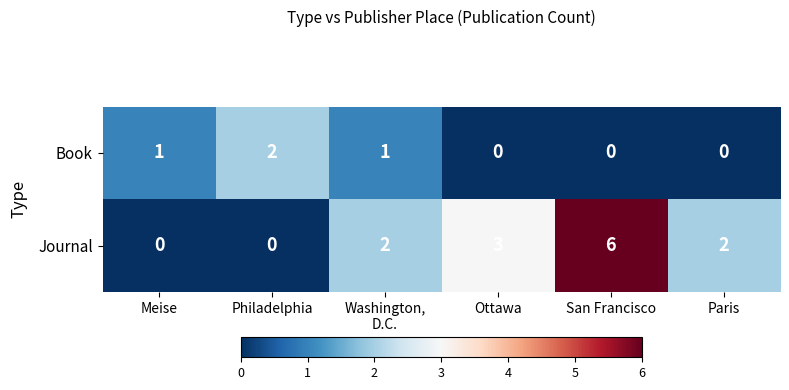

How many values in the Book series are below 1?

3